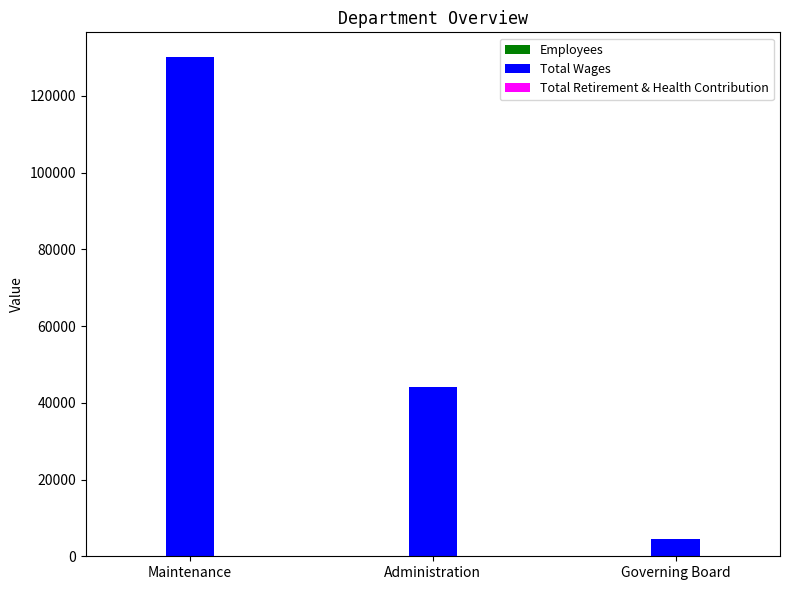

What is the average value of the Total Wages series?

59529